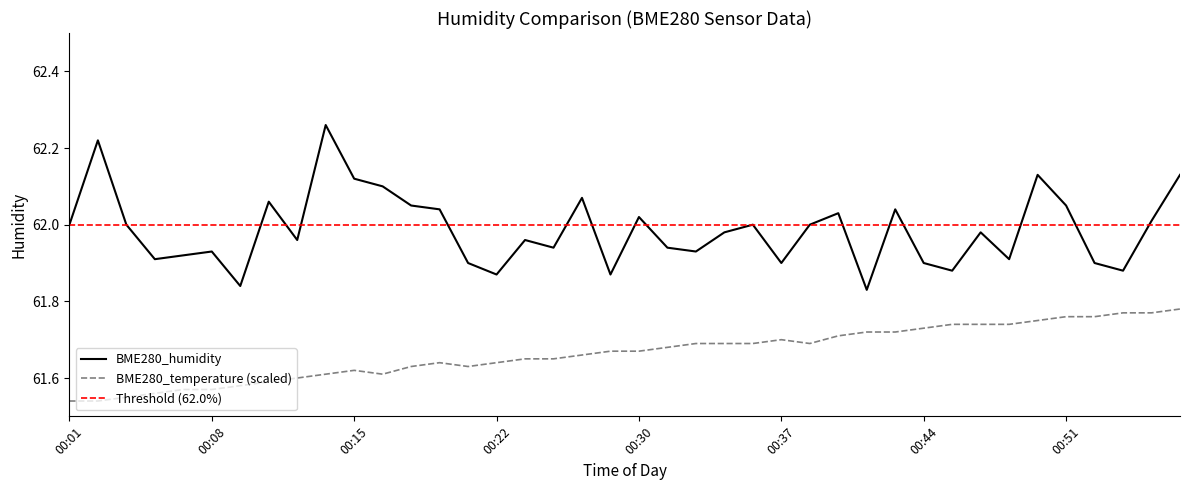

How many interior local peaks does the BME280_humidity series have?

12